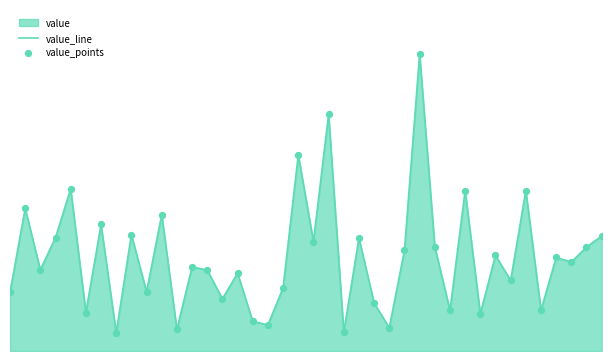

What is the total value across all series at 37?

83242